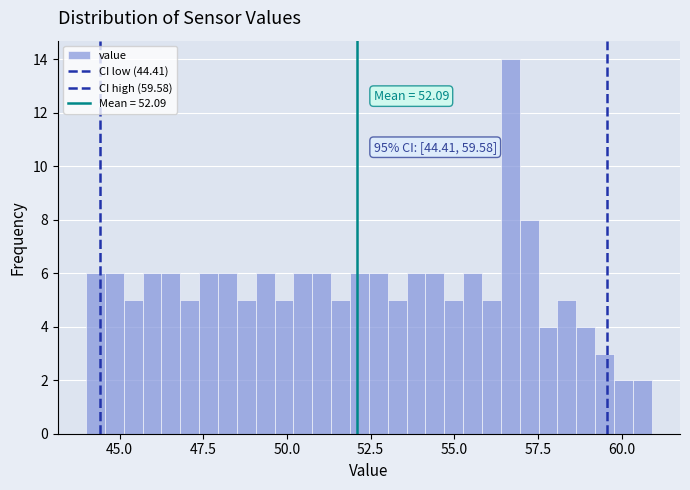

Read against the x-axis, roughly where is the centre of the tallest bar?

56.5